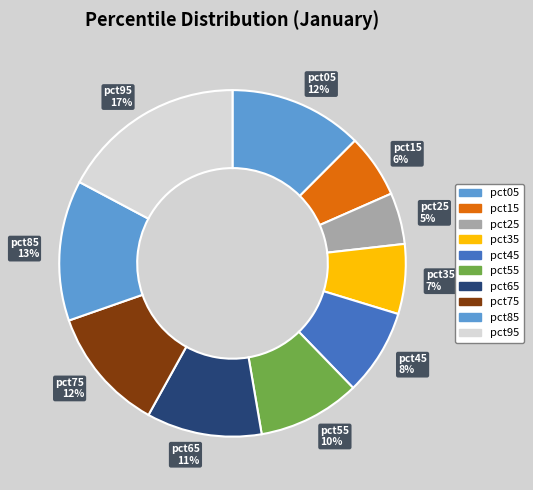

Approximately how many times larger is the value at pct65 compared to pct85?

0.8